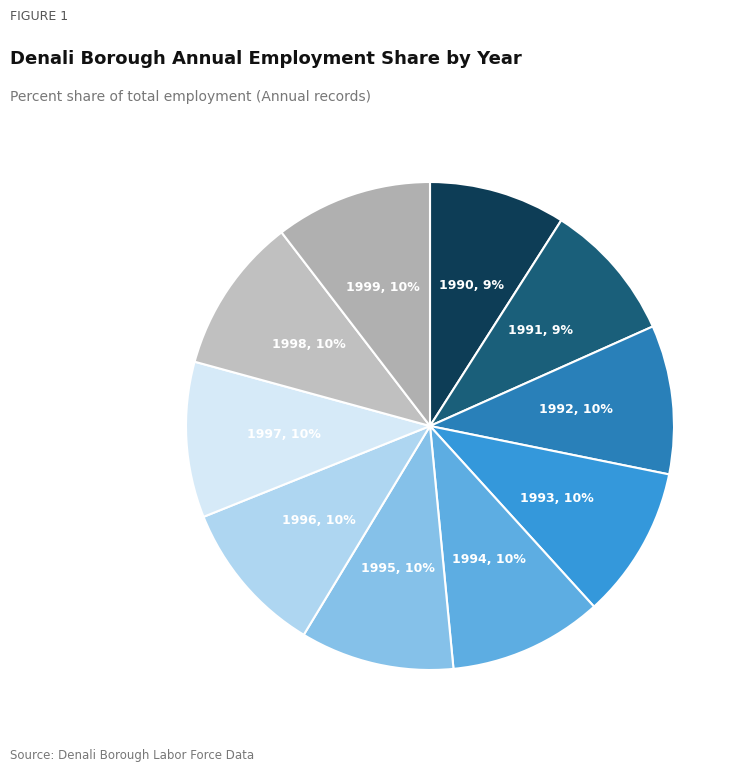

To the nearest percent, what is the difference between the 1996 and 1991 slice percentages?

1%